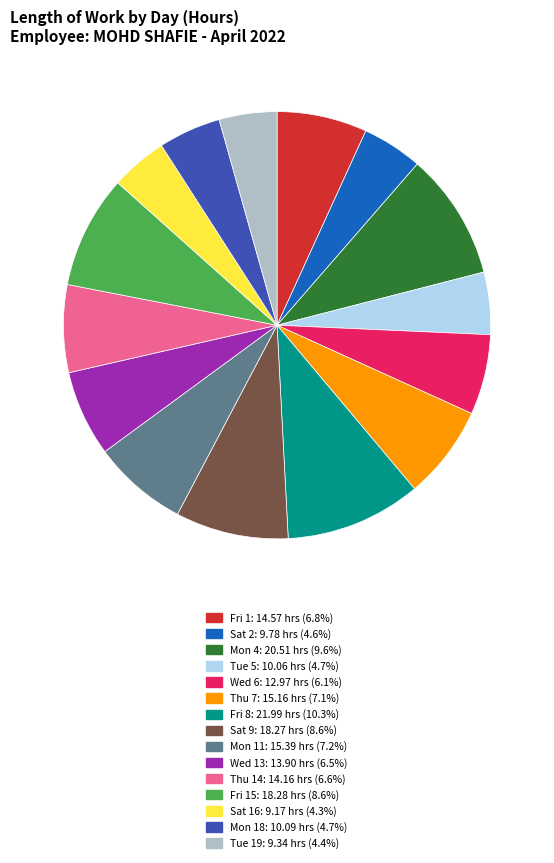

Is there any slice that represents more than half of the pie?

No